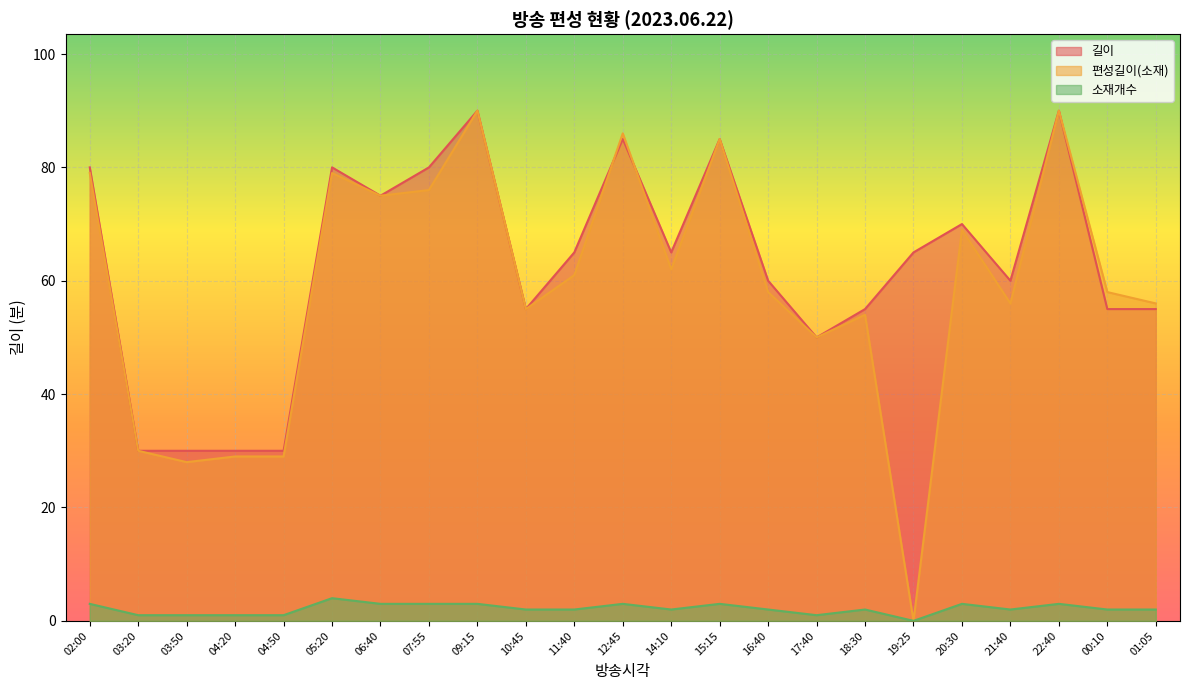

How many interior local peaks does the 소재개수 series have?

6